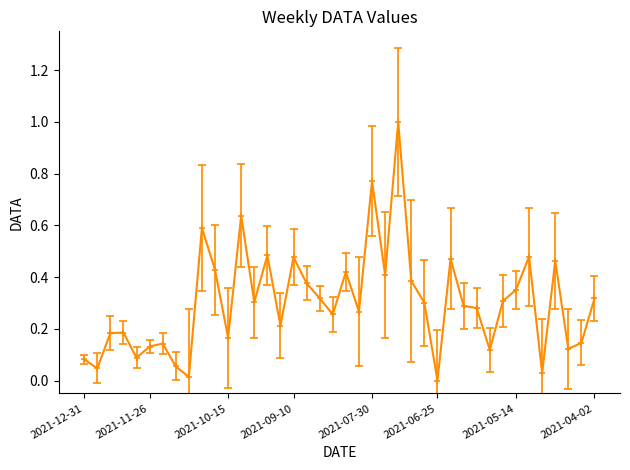

What is the difference between the maximum and minimum values?

1.0